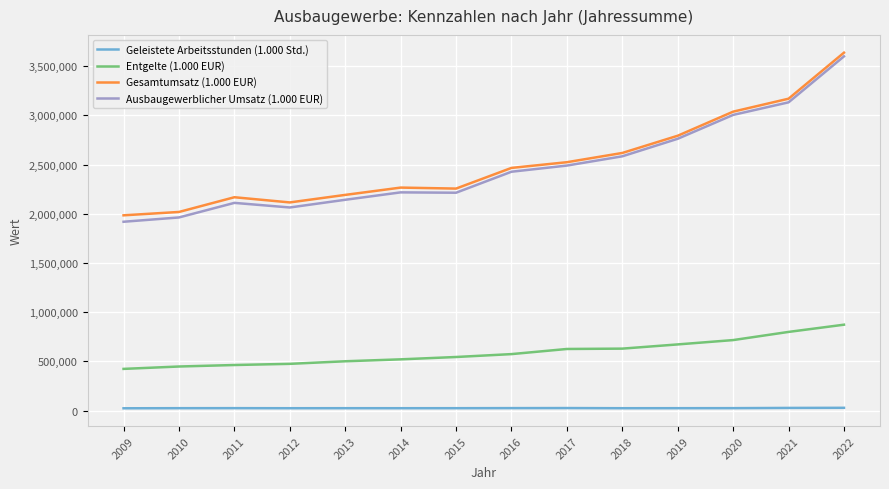

The value of Entgelte (1.000 EUR) at 2009 is 103597. True or false?

False